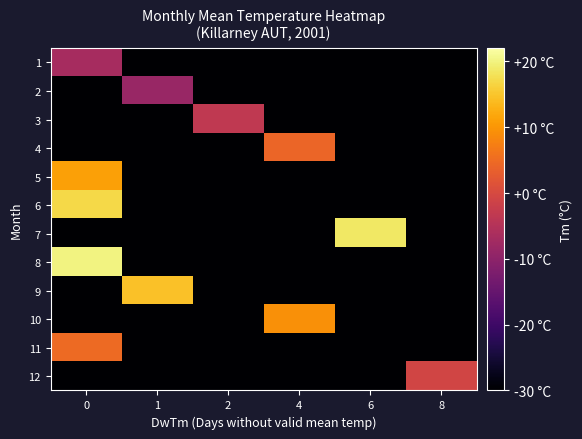

Between 1 and 6, which is larger?

1